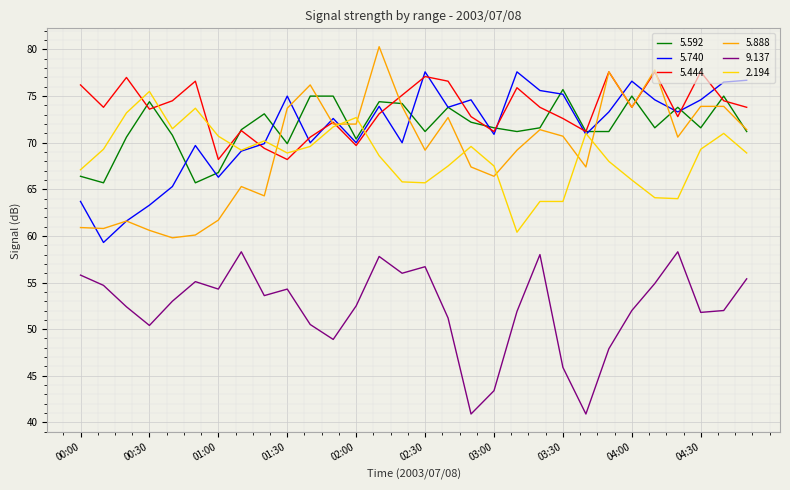

True or false: 5.740 and 9.137 intersect in this chart.

False